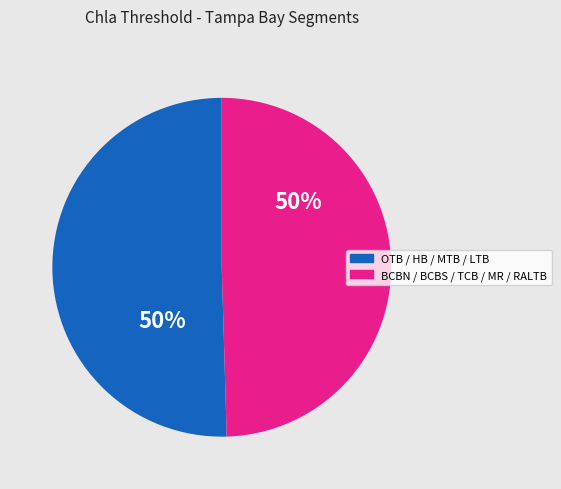

To the nearest percent, what is the average slice percentage?

50%